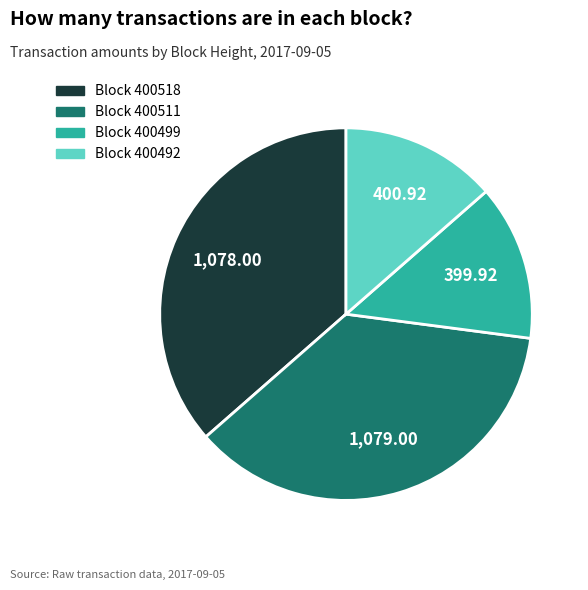

Count the number of slices in the pie.

4